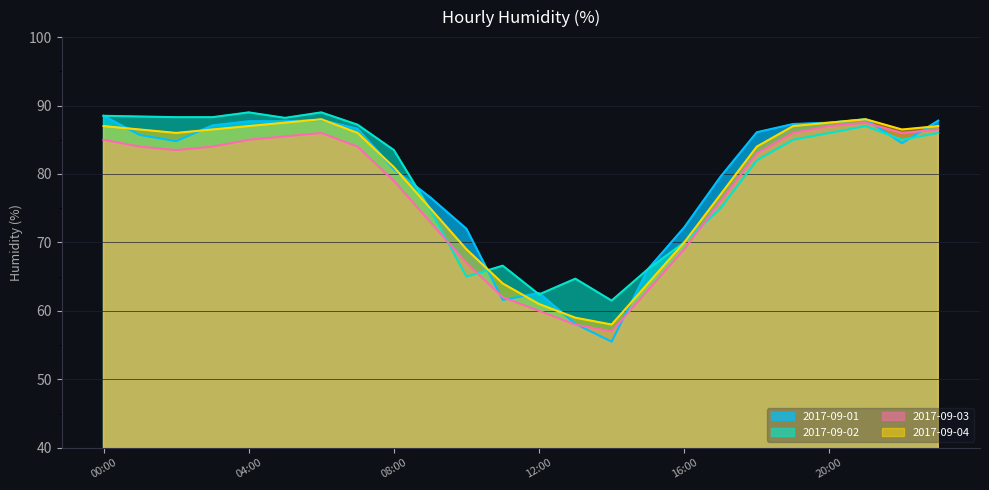

What is the average value of the 2017-09-03 series?

77.4